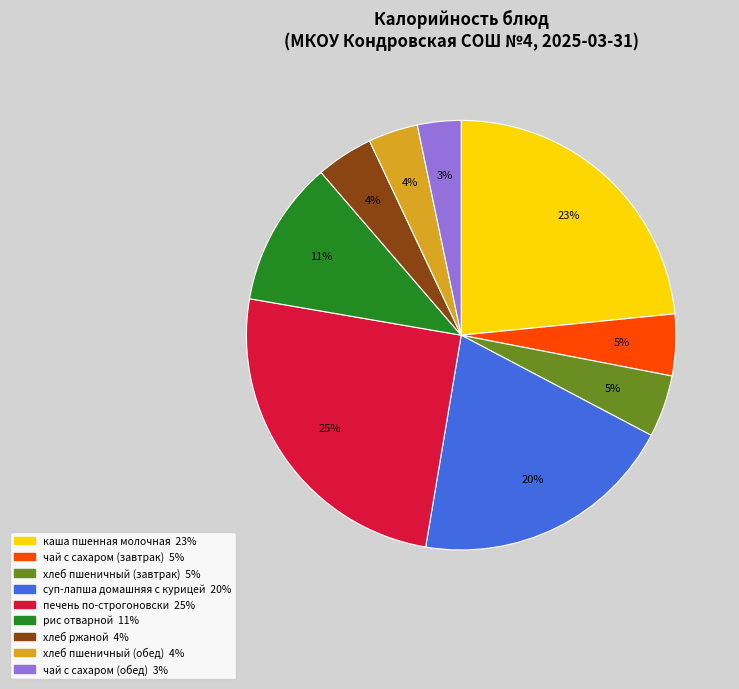

Do суп-лапша домашняя с курицей and печень по-строгоновски together represent more than half of the pie?

No